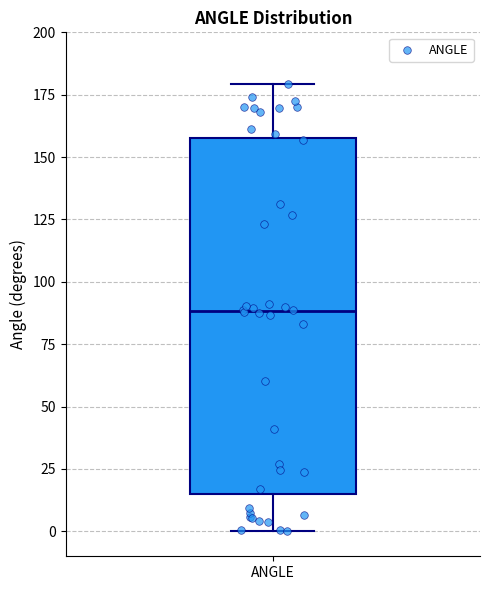

Read this box plot against the y-axis: the position of the median line, the range covered by the box, and the ends of both whiskers. The values are not printed on the chart, so give them approximately, as read against the axis.

median 90, box 15 to 160, whiskers 0 to 180